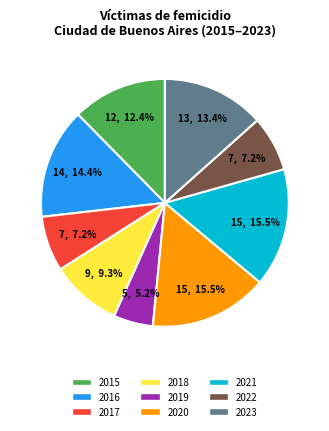

To the nearest percent, what is the combined percentage of 2021 and 2023?

29%